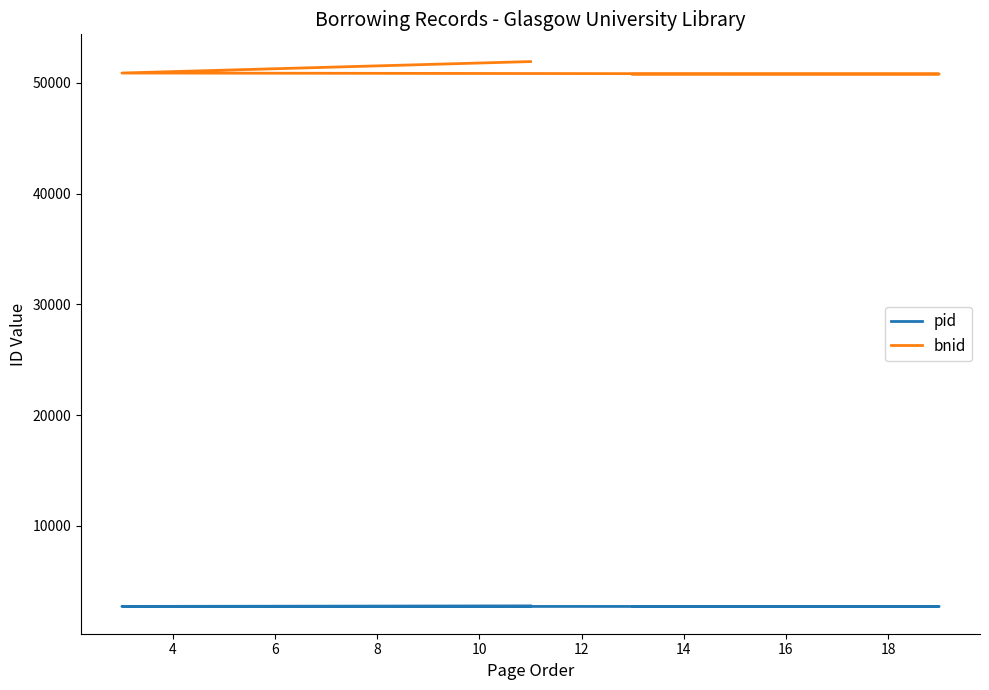

What is the difference between the highest and lowest values at 8?

49164